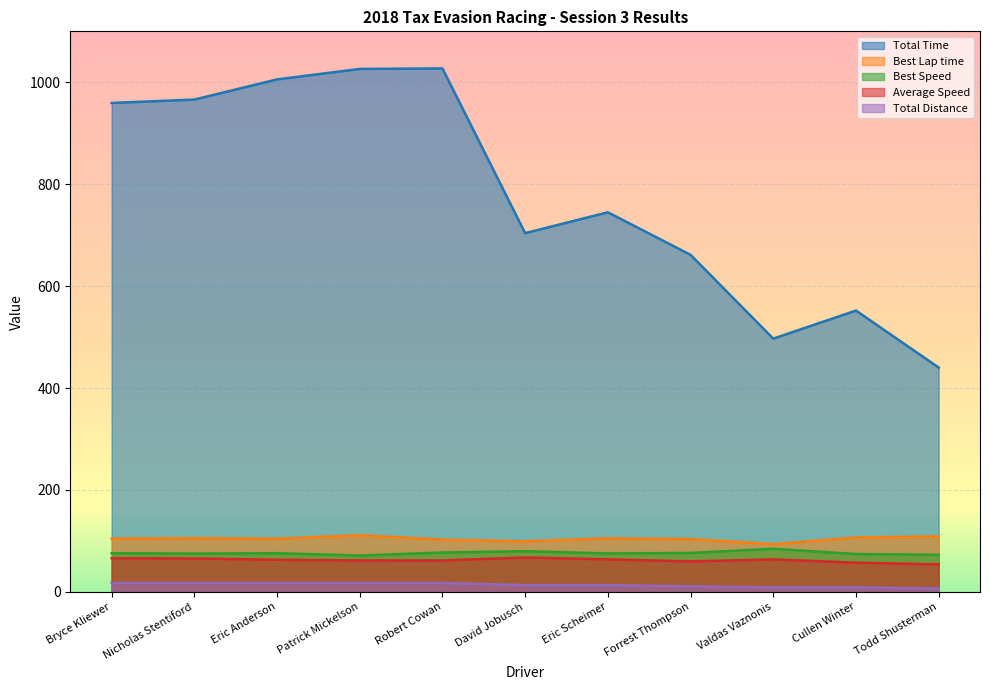

What is the sum of all Best Lap time values?

1144.7